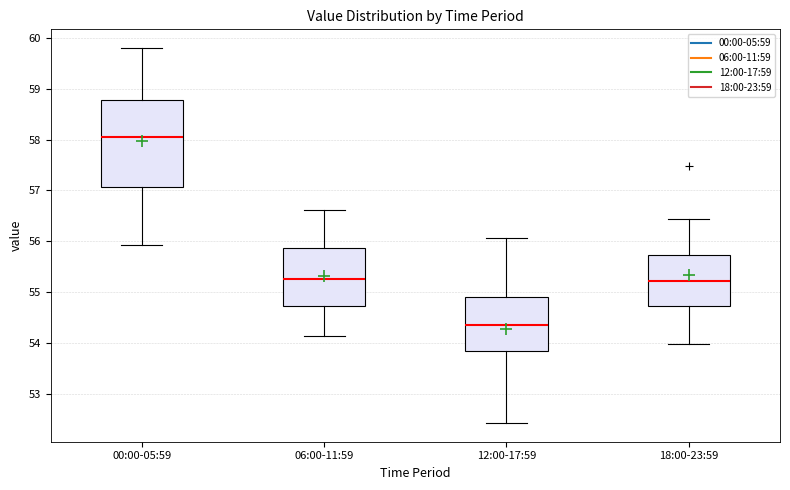

Reading left to right, read every box against the y-axis: the position of its median line, the range the box covers, and the ends of its whiskers. The values are not printed on the chart, so give them approximately, as read against the axis.

00:00-05:59: median 58.1, box 57.1 to 58.8, whiskers 55.9 to 59.8
06:00-11:59: median 55.2, box 54.7 to 55.9, whiskers 54.1 to 56.6
12:00-17:59: median 54.4, box 53.8 to 54.9, whiskers 52.4 to 56.1
18:00-23:59: median 55.2, box 54.7 to 55.7, whiskers 54.0 to 56.4